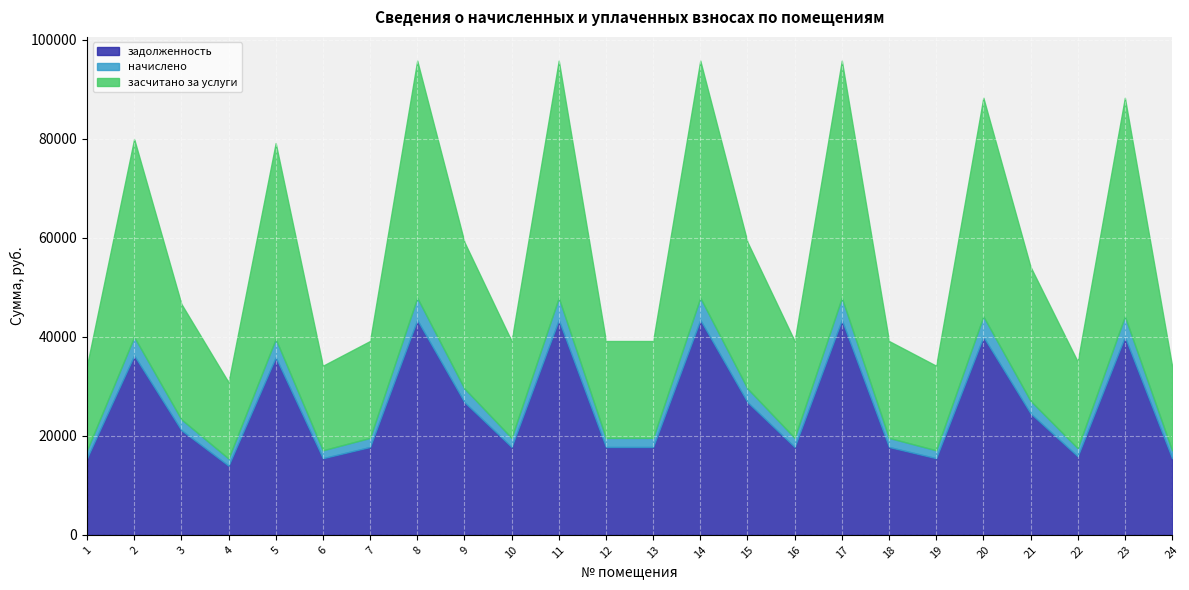

What is the value of the начислено point at the 18th from the left?

1833.0